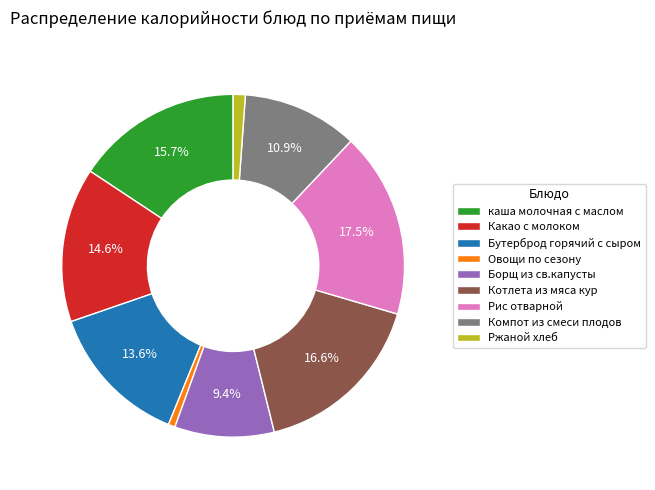

How many slices are in this pie chart?

9